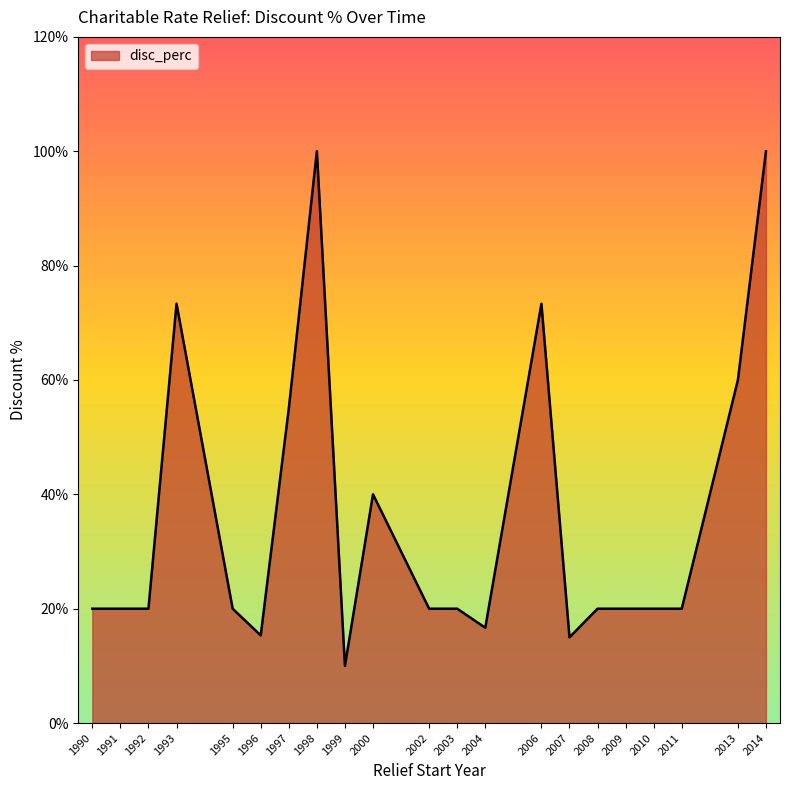

Between 2006 and 2004, which is larger?

2006